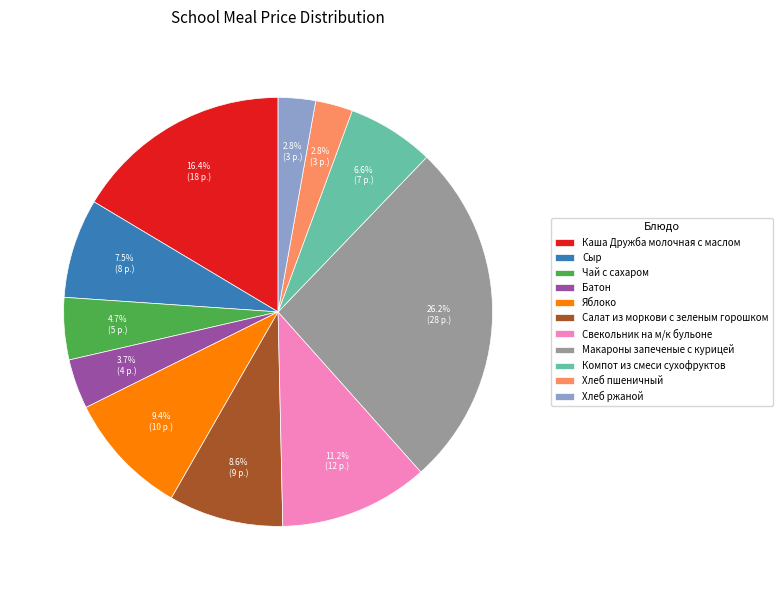

Count the number of slices in the pie.

11